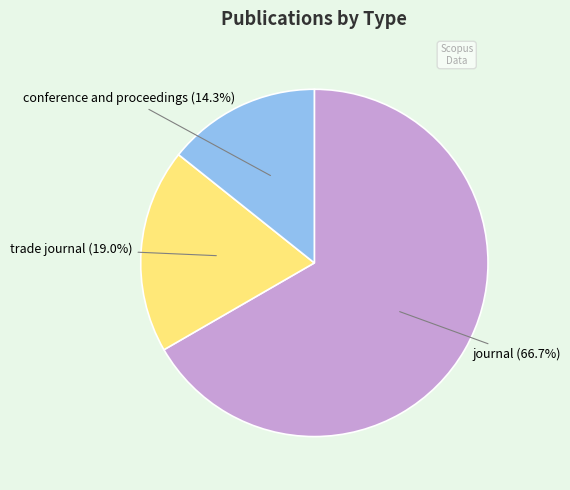

To the nearest percent, what percentage of the pie is conference and proceedings?

14%